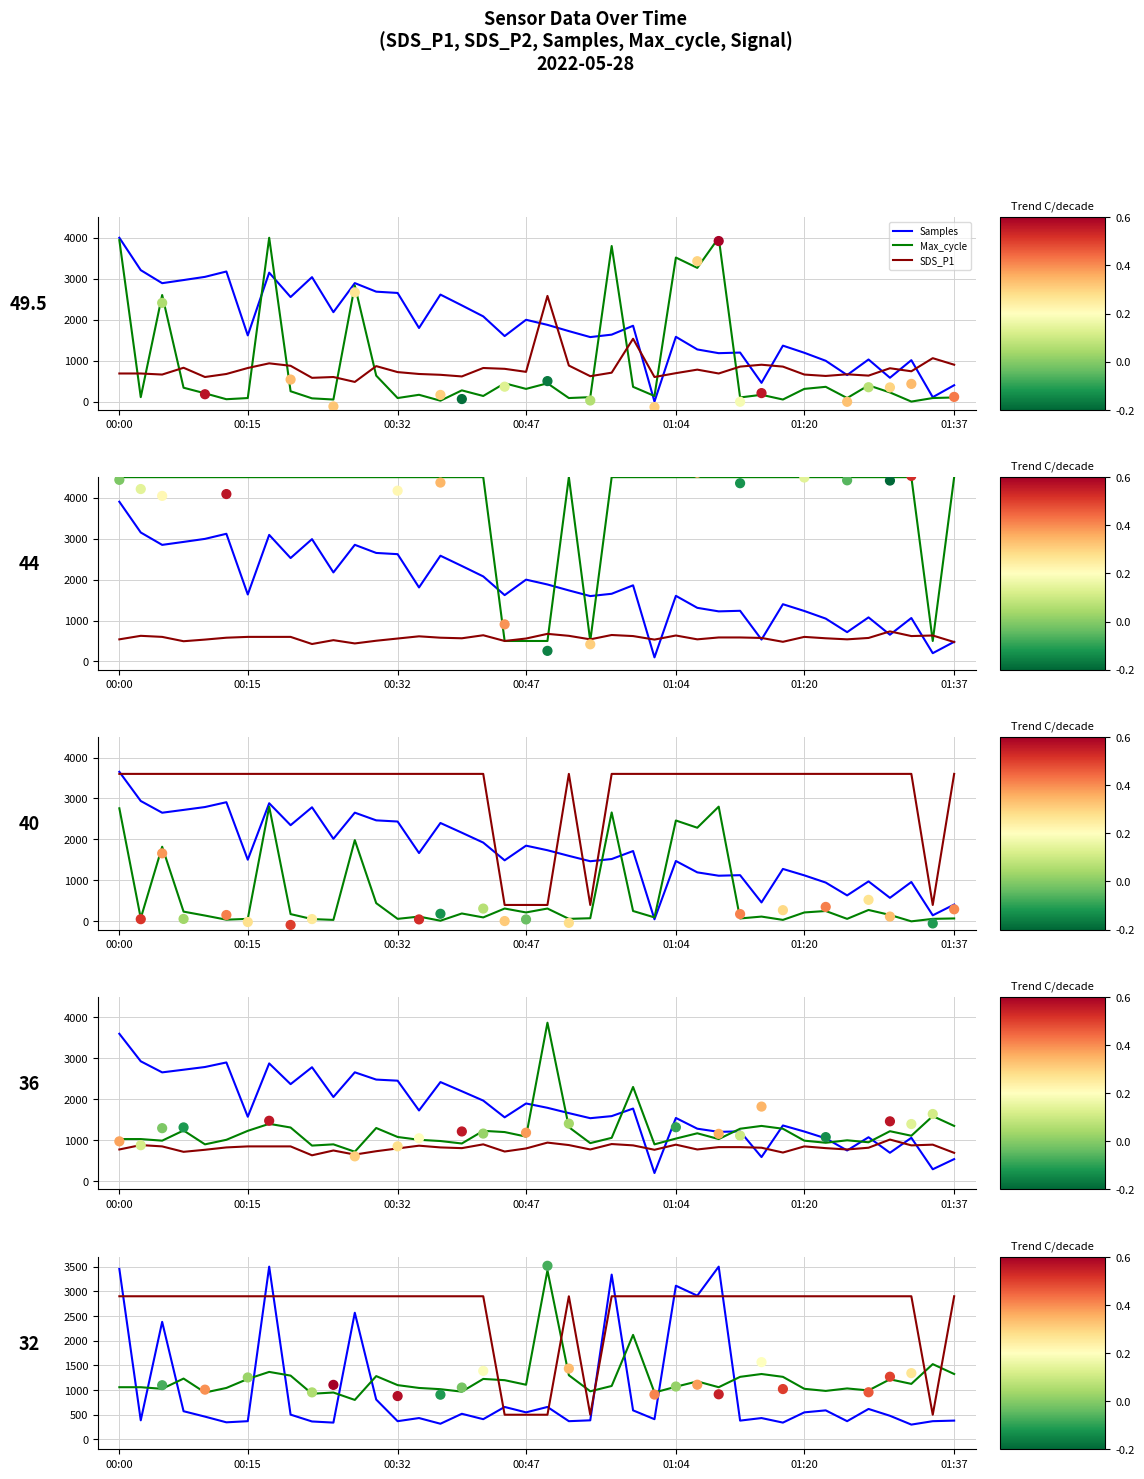

Which series contains the lowest Y value?

Samples